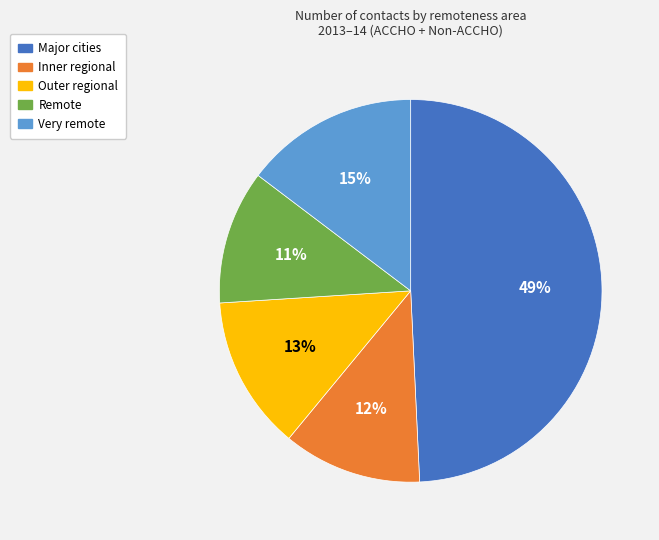

True or false: Outer regional accounts for 3% of the total.

False